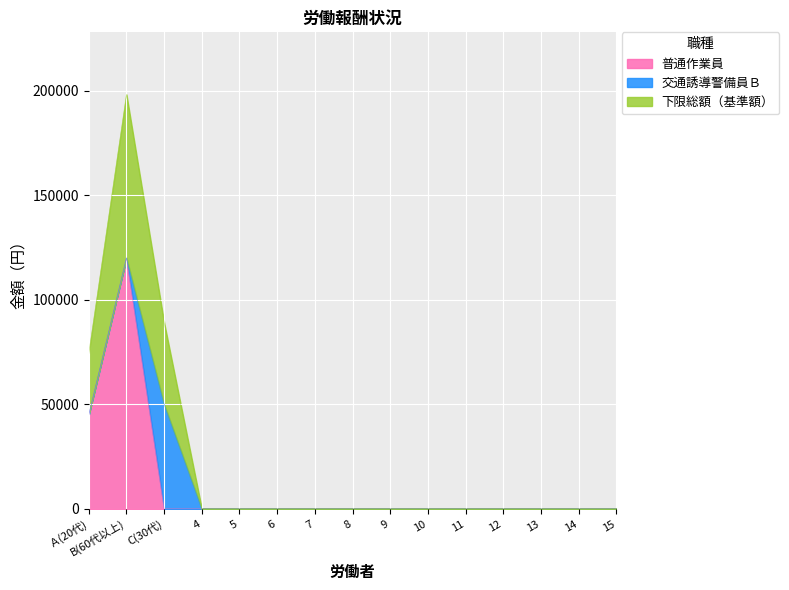

Where is the first local maximum?

B(60代以上)